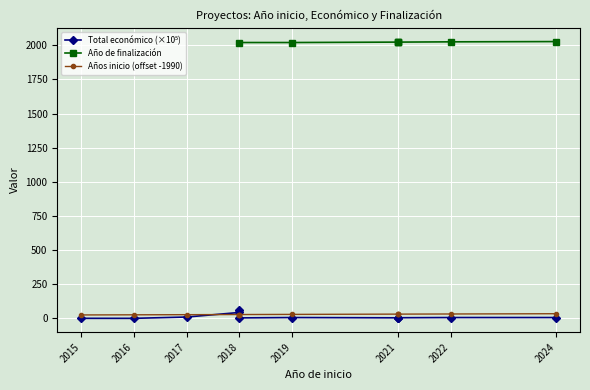

What is the total value across all series at 2019?

2055.0